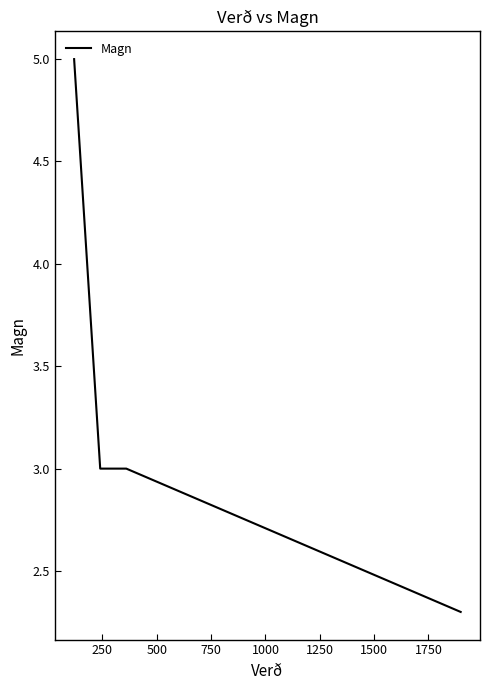

How many categories are shown in the chart?

4